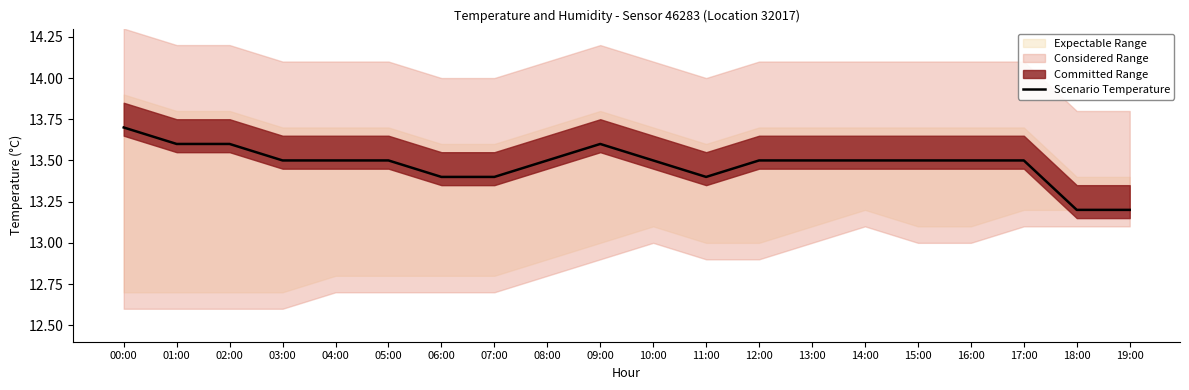

The chart shows a value of 13.6 at 09:00. True or false?

True